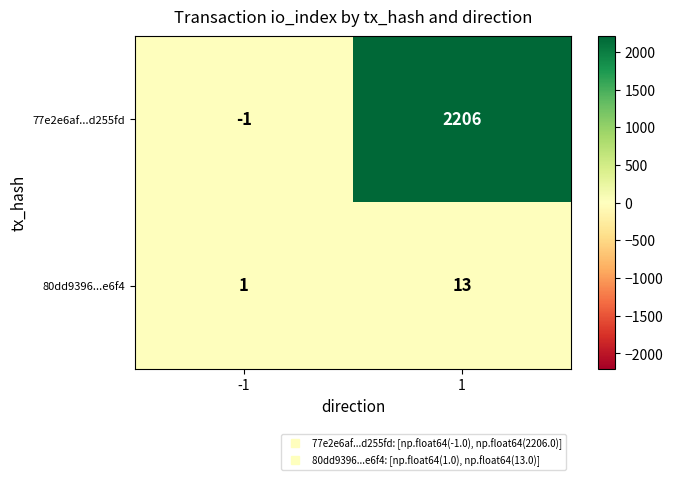

The 77e2e6af...d255fd series shows 1516 at 1. True or false?

False